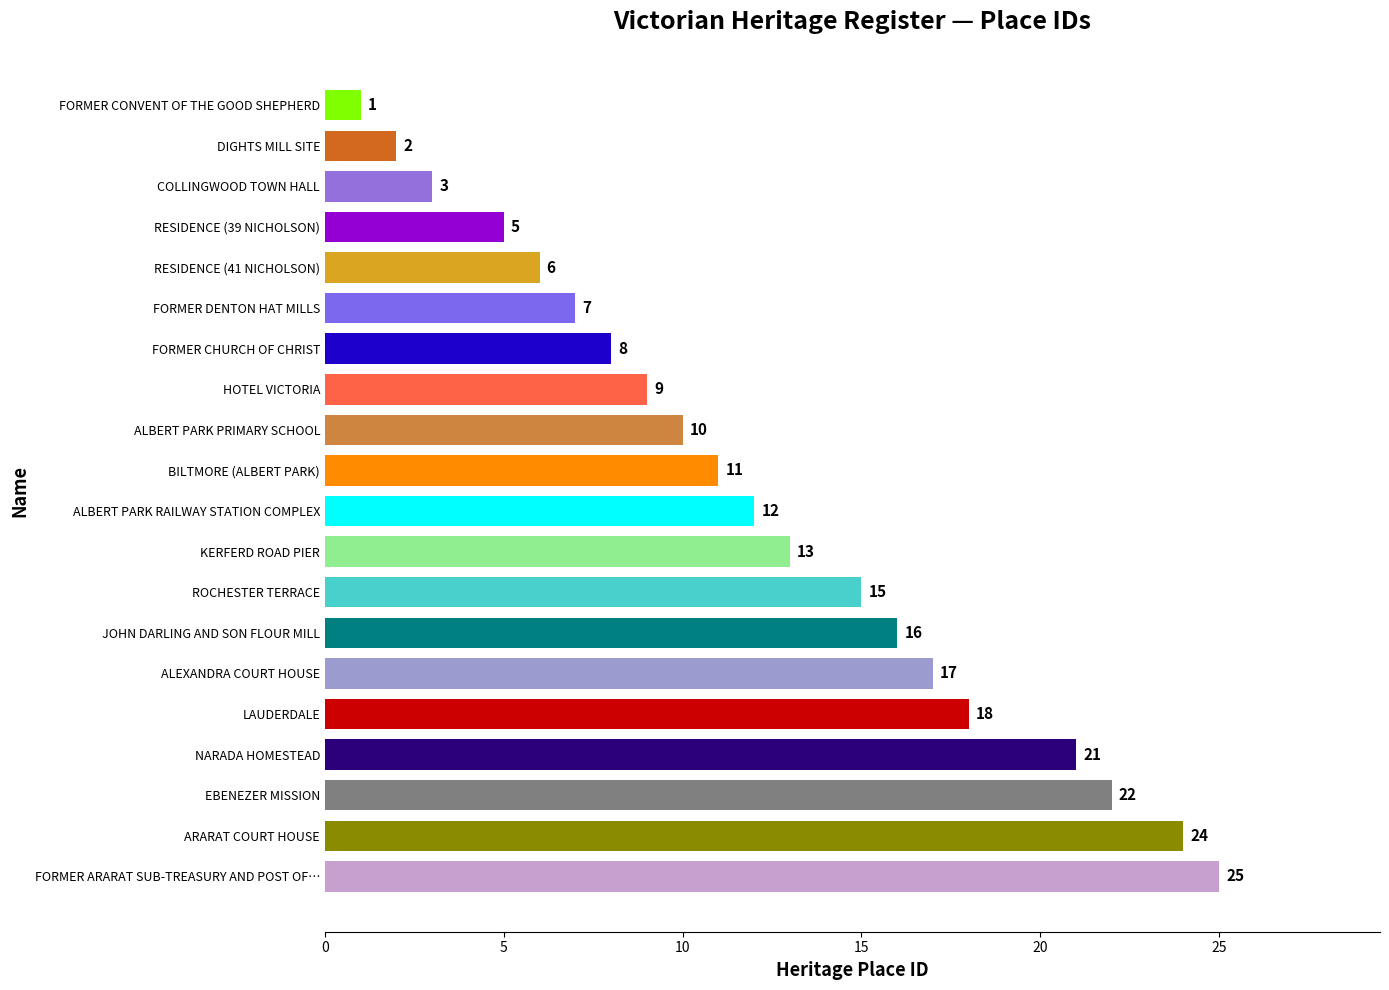

What is the minimum value shown in the chart?

1